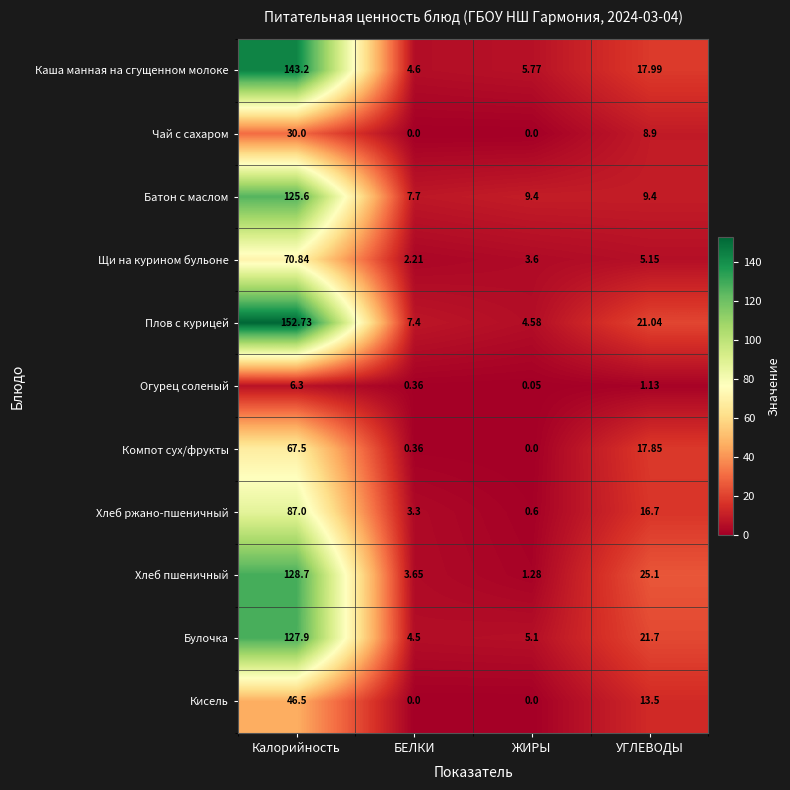

At which label is Компот сух/фрукты closest to 33?

УГЛЕВОДЫ